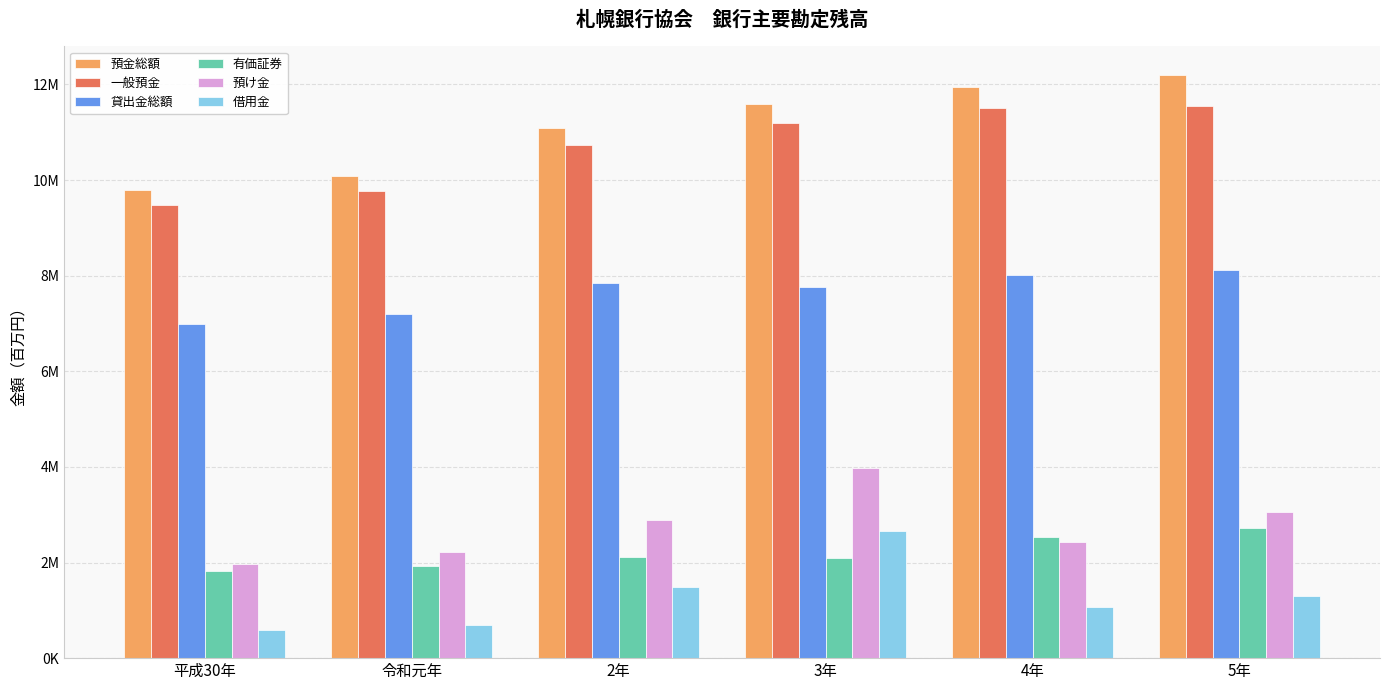

The 預金総額 series shows 9799688 at 平成30年. True or false?

True